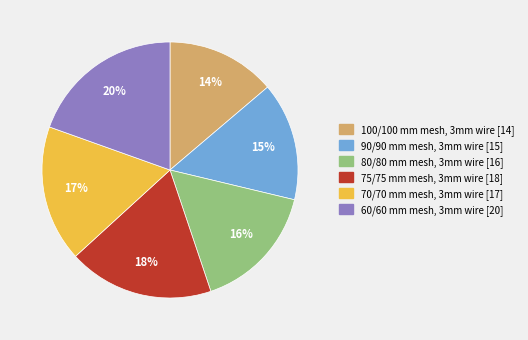

Rank the categories by value from lowest to highest.

100/100, 90/90, 80/80, 70/70, 75/75, 60/60